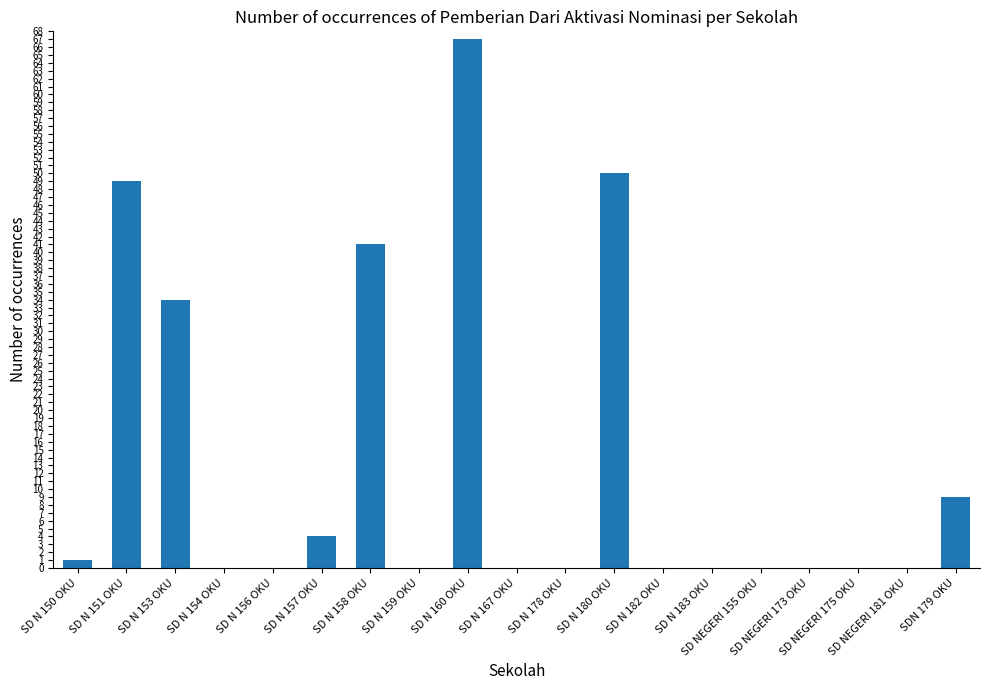

What is the average value?

13